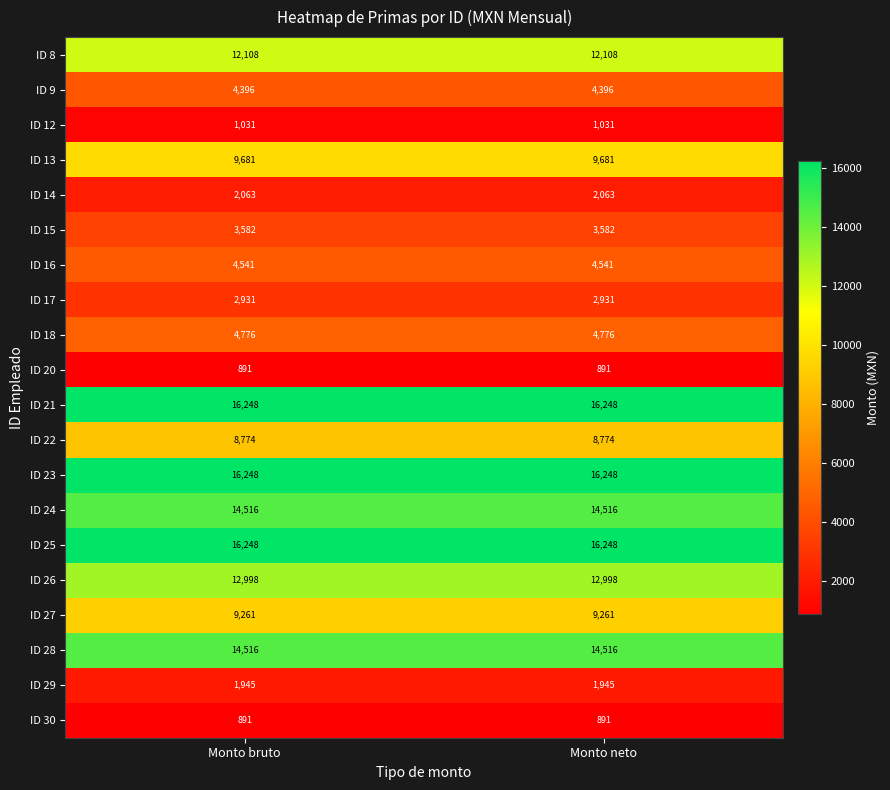

Read the ID 15 value at Monto neto.

3582